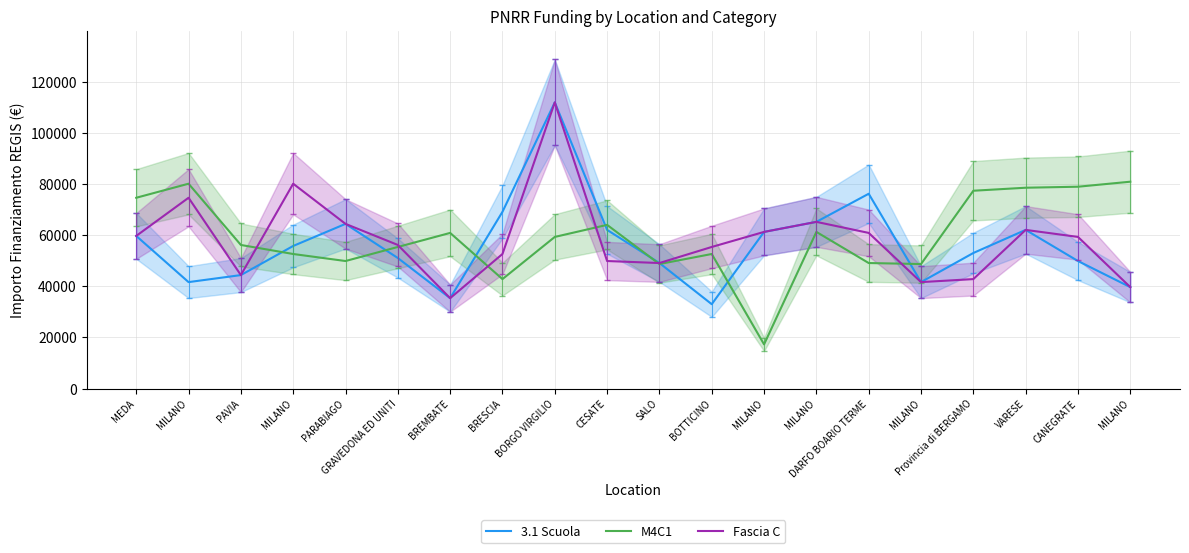

How many values in the 3.1 Scuola series are below 55778?

10